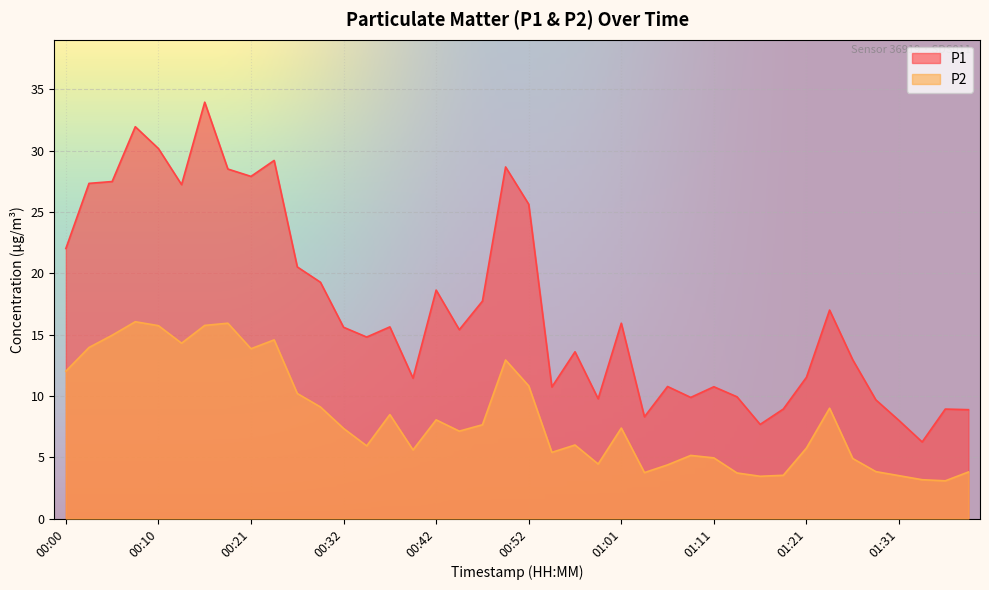

What is the difference between the maximum and second lowest values in the P2 series?

12.9